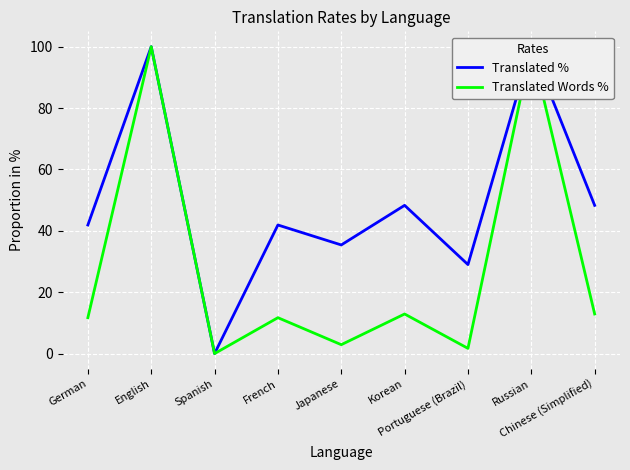

Which label corresponds to the largest value in the chart?

English